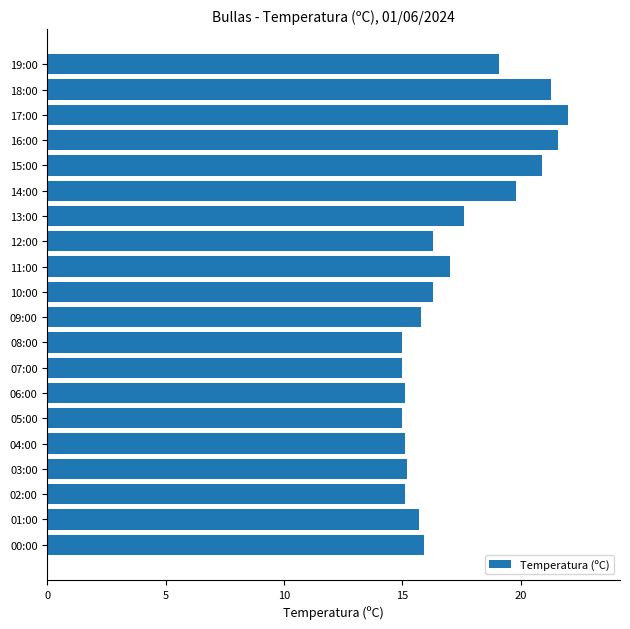

How many bars are there in total?

20